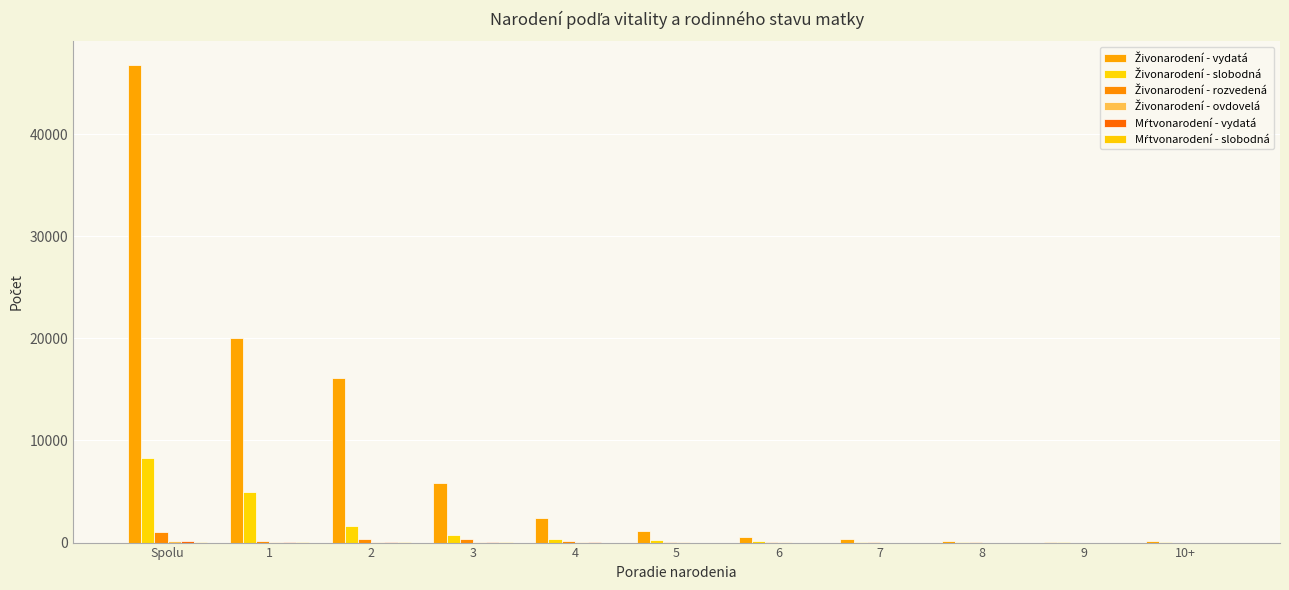

Count the number of data series in this chart.

6